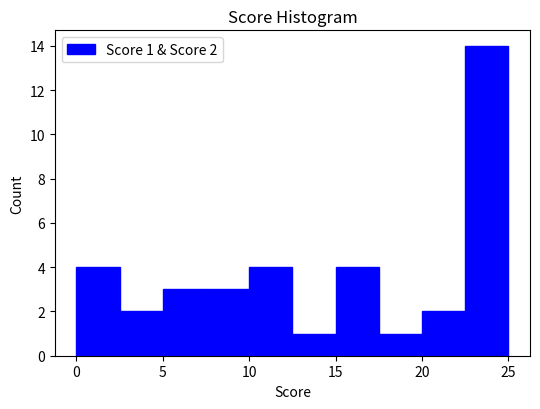

Over which range of the x-axis is the bar tallest?

22.5 to 25.0